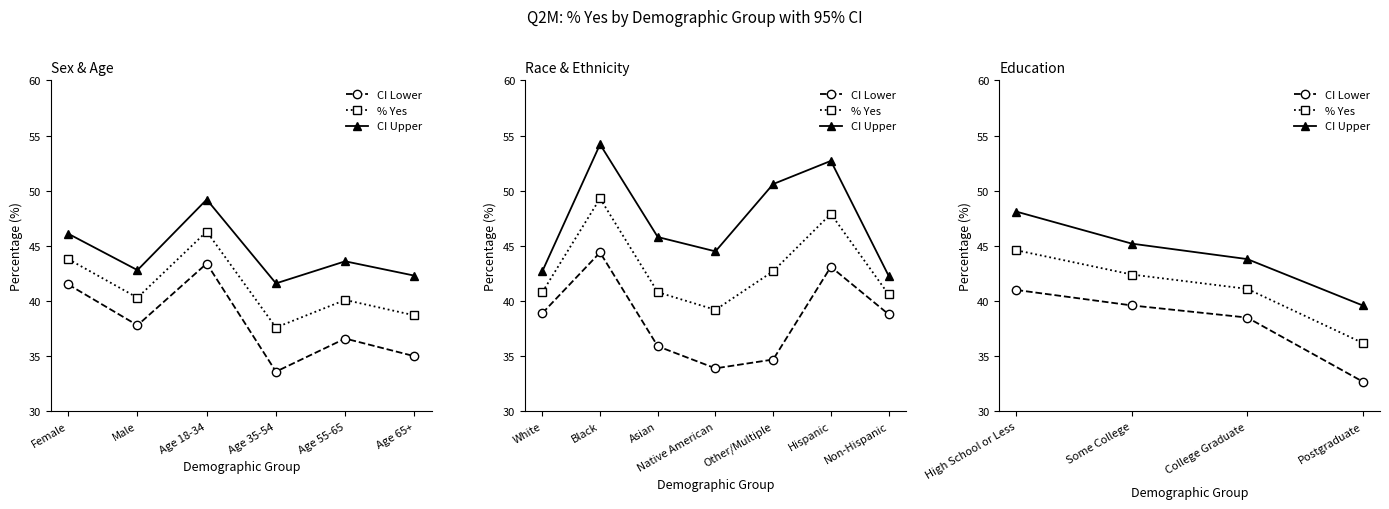

True or false: CI Upper and CI Lower intersect in this chart.

False